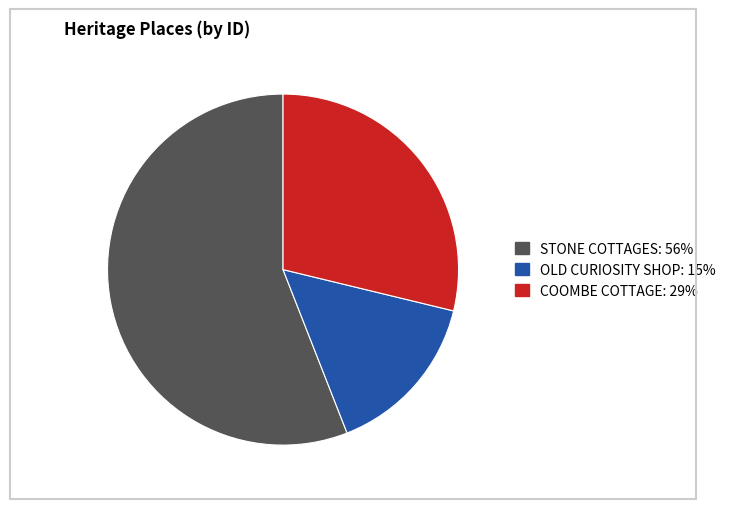

Does STONE COTTAGES account for over 50% of the chart?

Yes